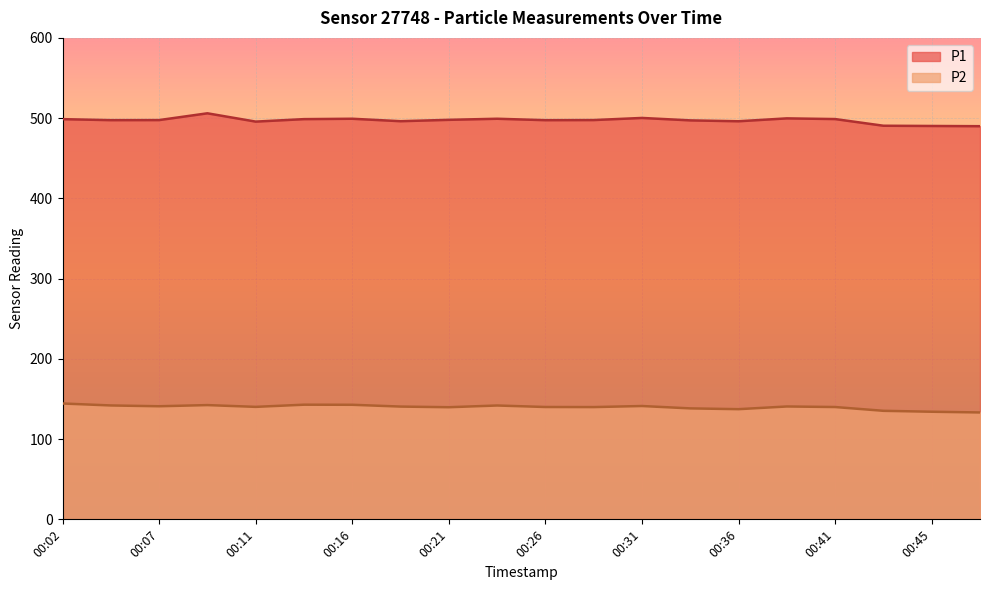

Reading right to left, transcribe all the data shown in this chart.

P1: 00:48=489.9	00:45=490.2	00:43=490.5	00:41=498.8	00:38=499.7	00:36=496.1	00:33=497.2	00:31=500.2	00:28=497.6	00:26=497.4	00:24=499.2	00:21=497.9	00:19=496.2	00:16=499.2	00:14=498.8	00:11=495.7	00:09=506.0	00:07=497.6	00:04=497.5	00:02=498.7
P2: 00:48=133.2	00:45=134.1	00:43=135.2	00:41=140.0	00:38=140.7	00:36=137.3	00:33=138.3	00:31=141.2	00:28=139.9	00:26=140.0	00:24=141.9	00:21=139.7	00:19=140.5	00:16=142.8	00:14=142.9	00:11=140.2	00:09=142.4	00:07=140.9	00:04=141.9	00:02=144.4